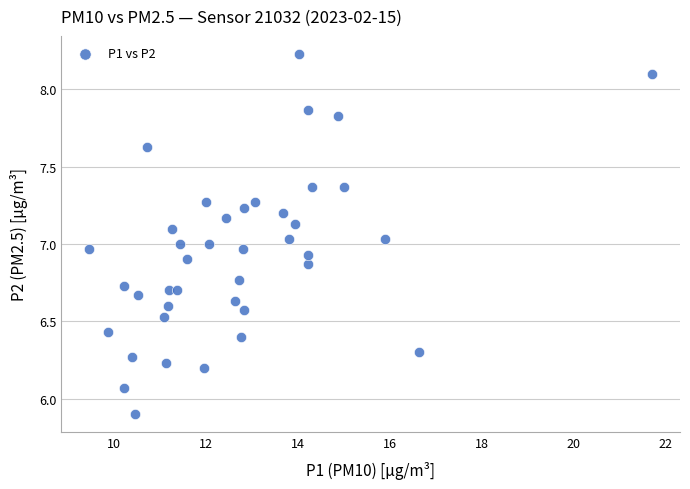

What is the range of Y values (max minus min)?

2.3